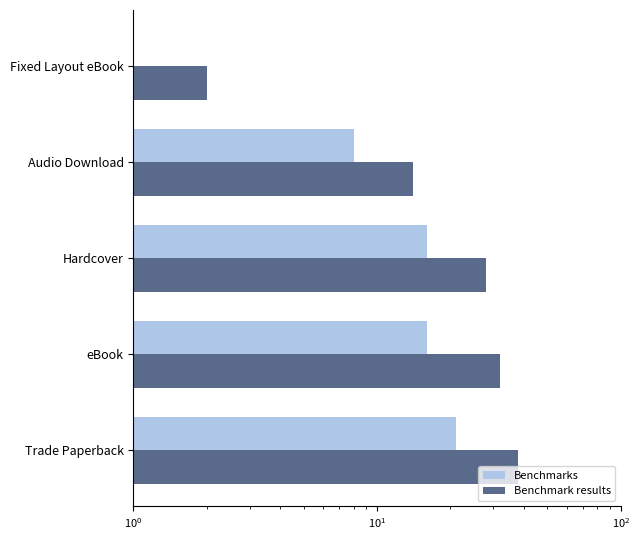

How many values in the Benchmark results series exceed 28?

2